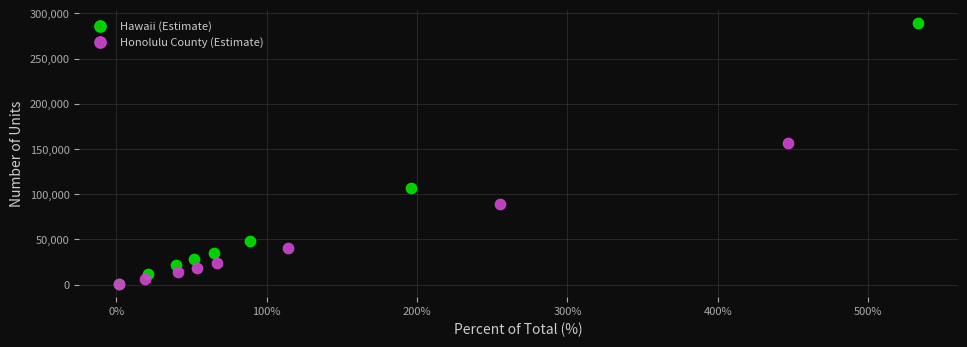

Which series reaches the maximum Y coordinate?

Hawaii (Estimate)